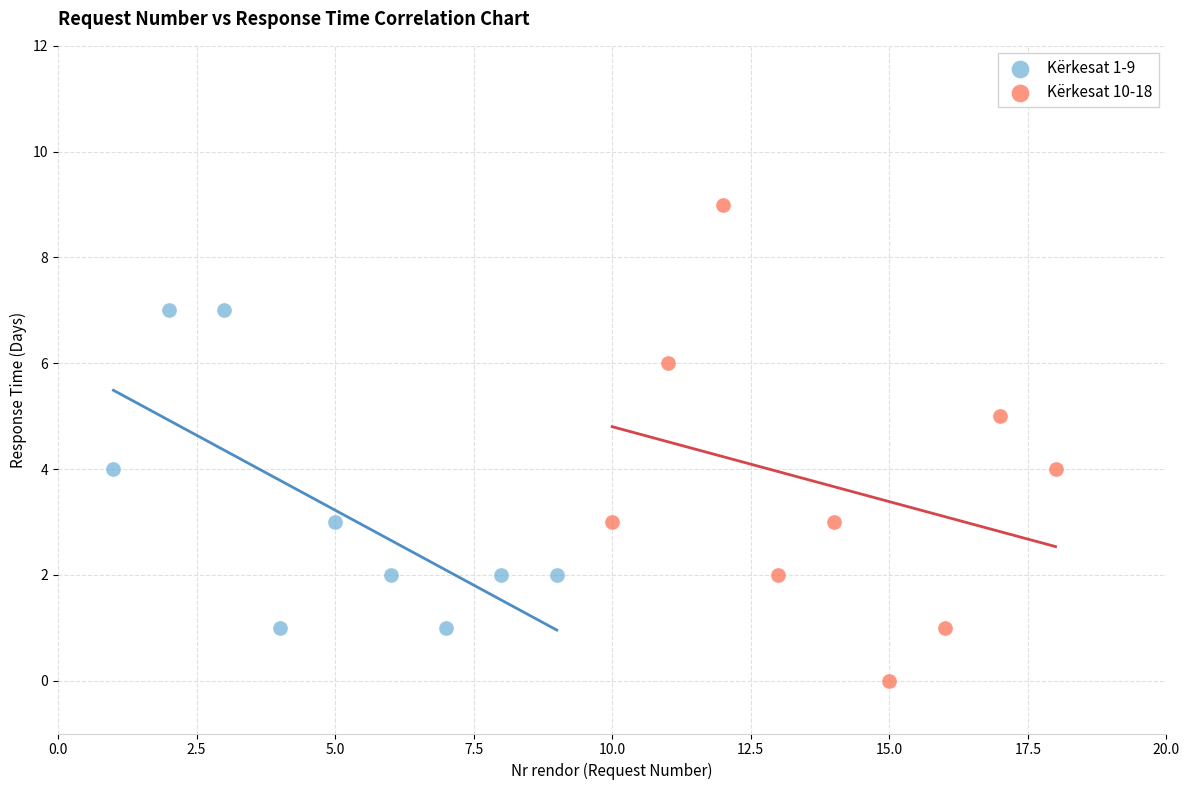

Which series contains the highest Y value?

Kërkesat 10-18